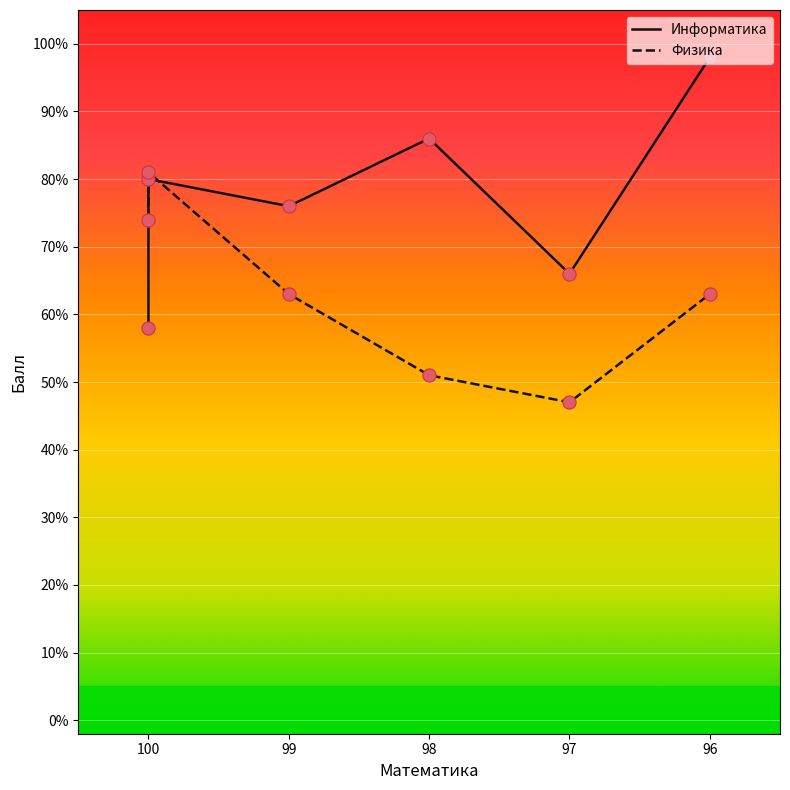

At which category is the sum across all series the highest?

100